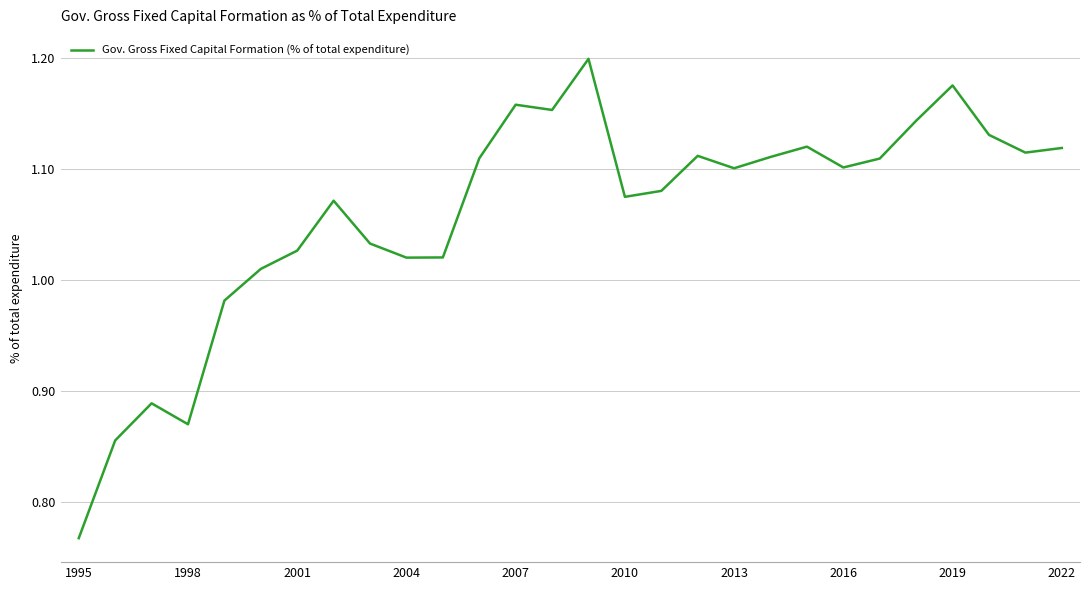

What is the difference between the maximum and minimum values?

0.4